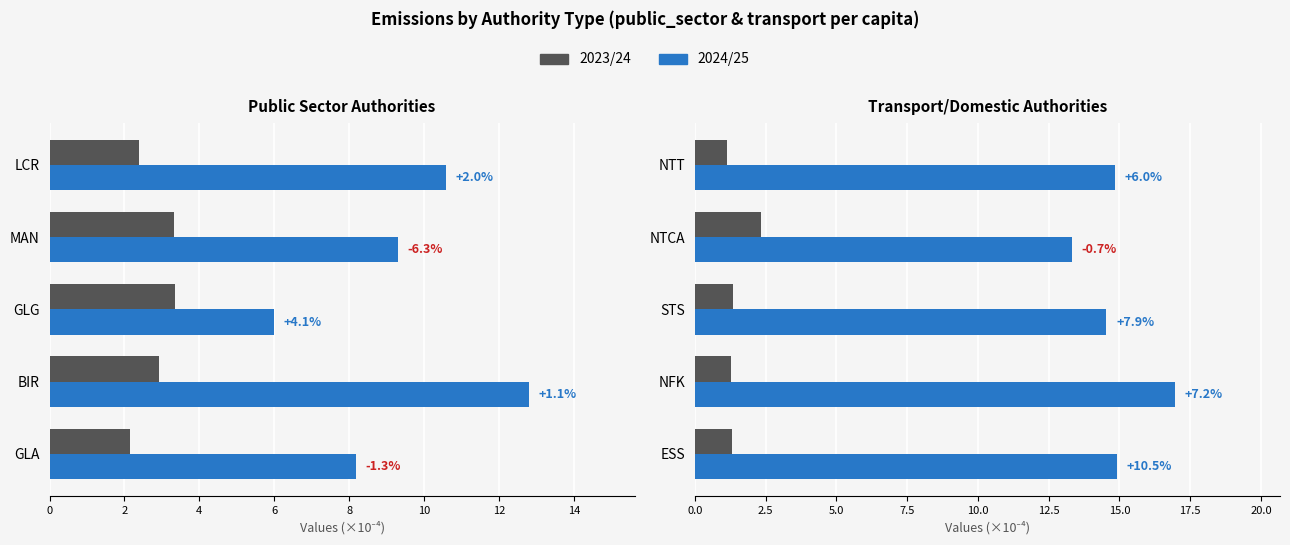

What is the average value of the 2023/24 series?

1.5